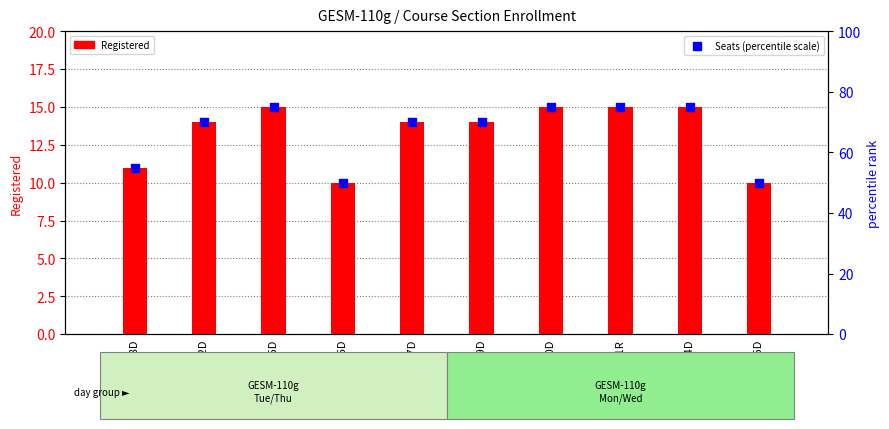

What is the total value across all series at 35276D?

60.0